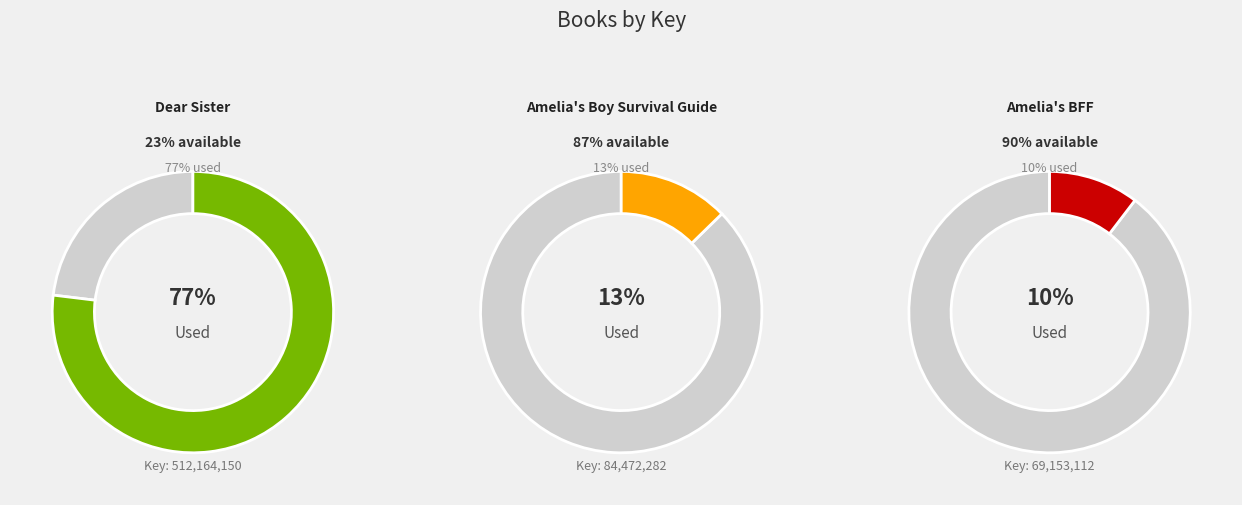

How many slices are in this pie chart?

3